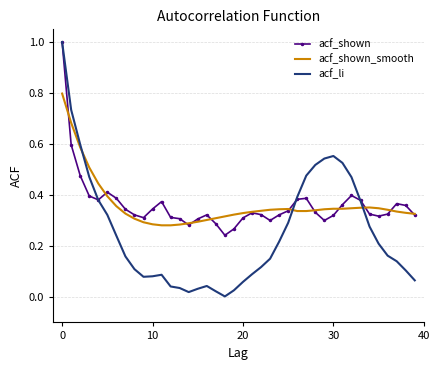

True or false: acf_shown has more than 2 points higher than both neighbors.

True